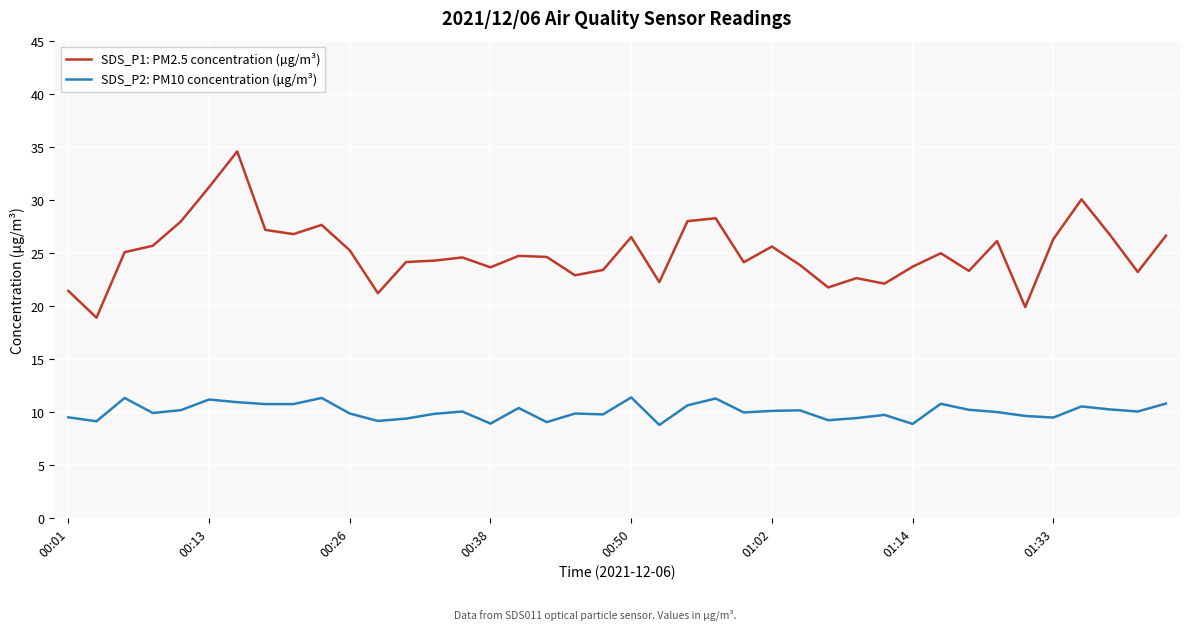

Which series has the largest range (max minus min)?

SDS_P1: PM2.5 concentration (µg/m³)